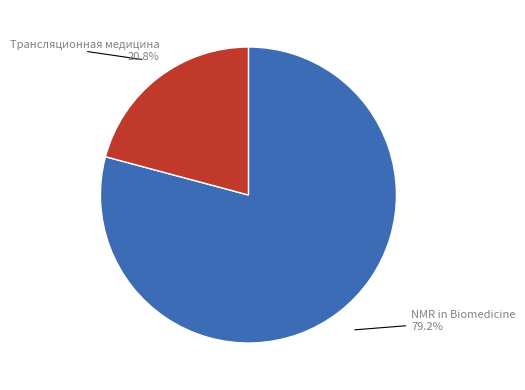

Count the number of slices in the pie.

2